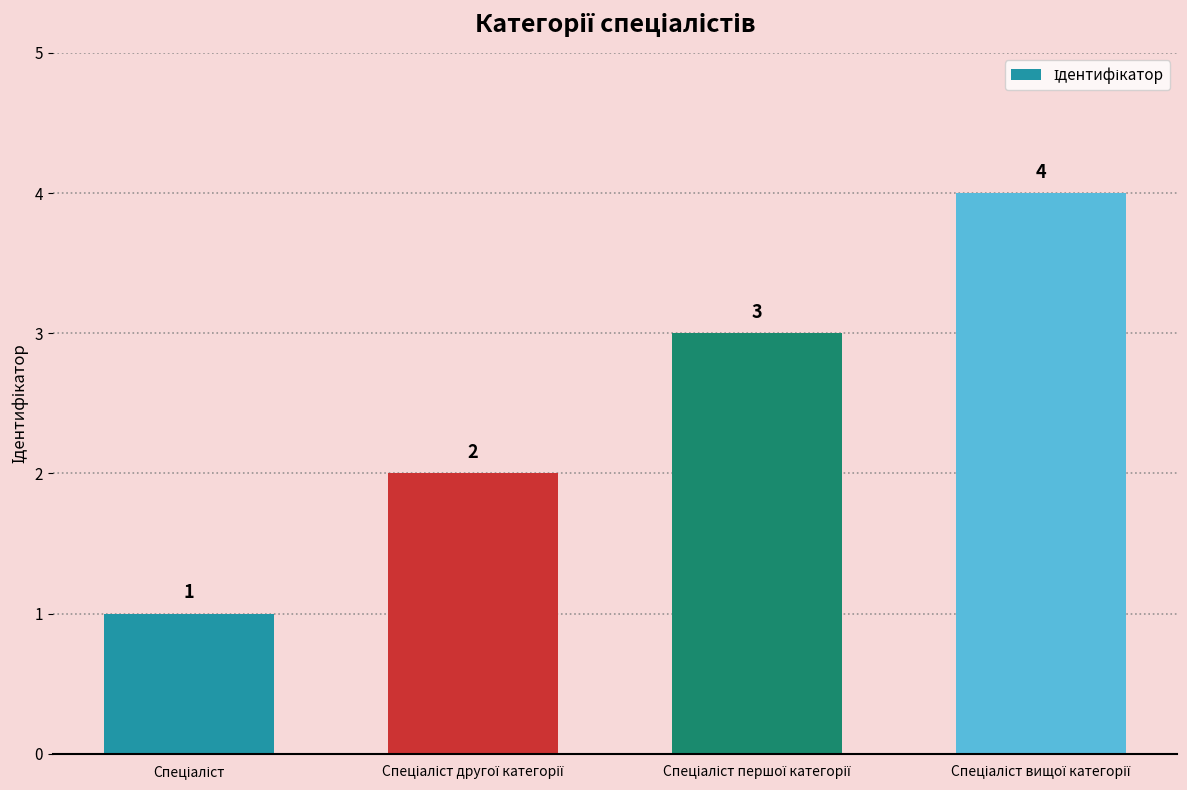

Count the values in the range 2 to 4.

3